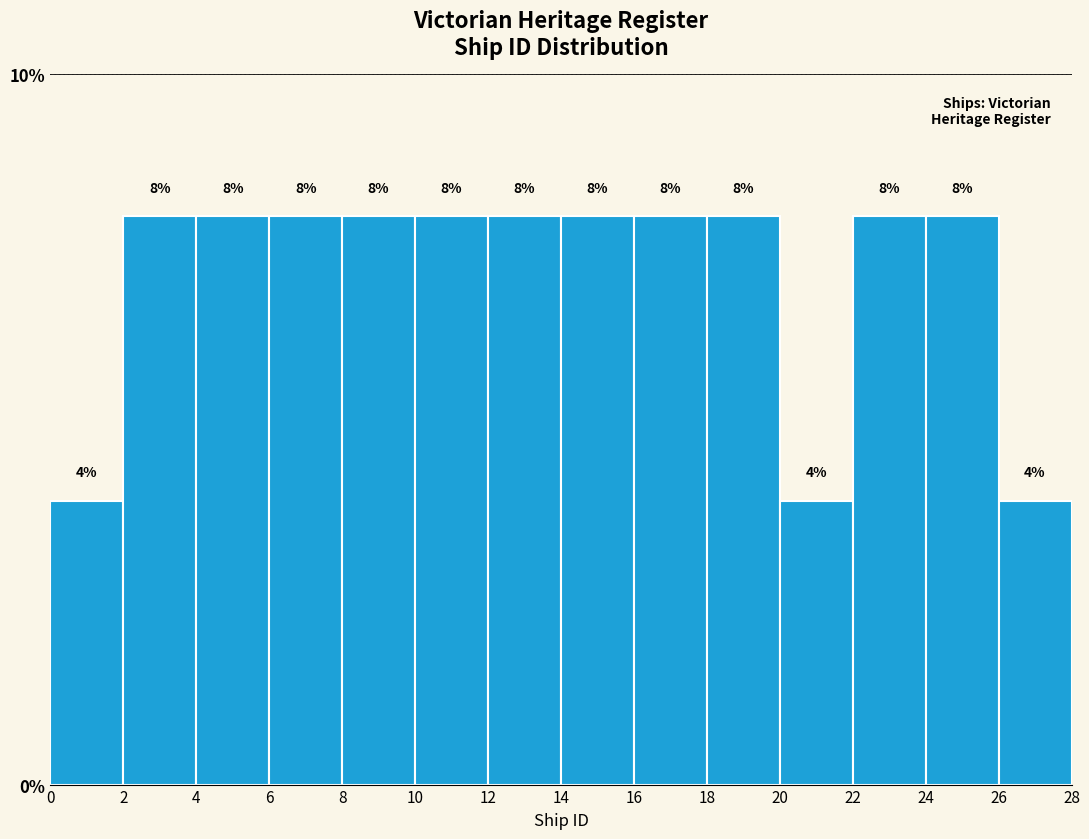

Reading left to right, transcribe this chart: for each bar, give the range it covers on the x-axis and its height.

0 to 2: 4
2 to 4: 8
4 to 6: 8
6 to 8: 8
8 to 10: 8
10 to 12: 8
12 to 14: 8
14 to 16: 8
16 to 18: 8
18 to 20: 8
20 to 22: 4
22 to 24: 8
24 to 26: 8
26 to 28: 4